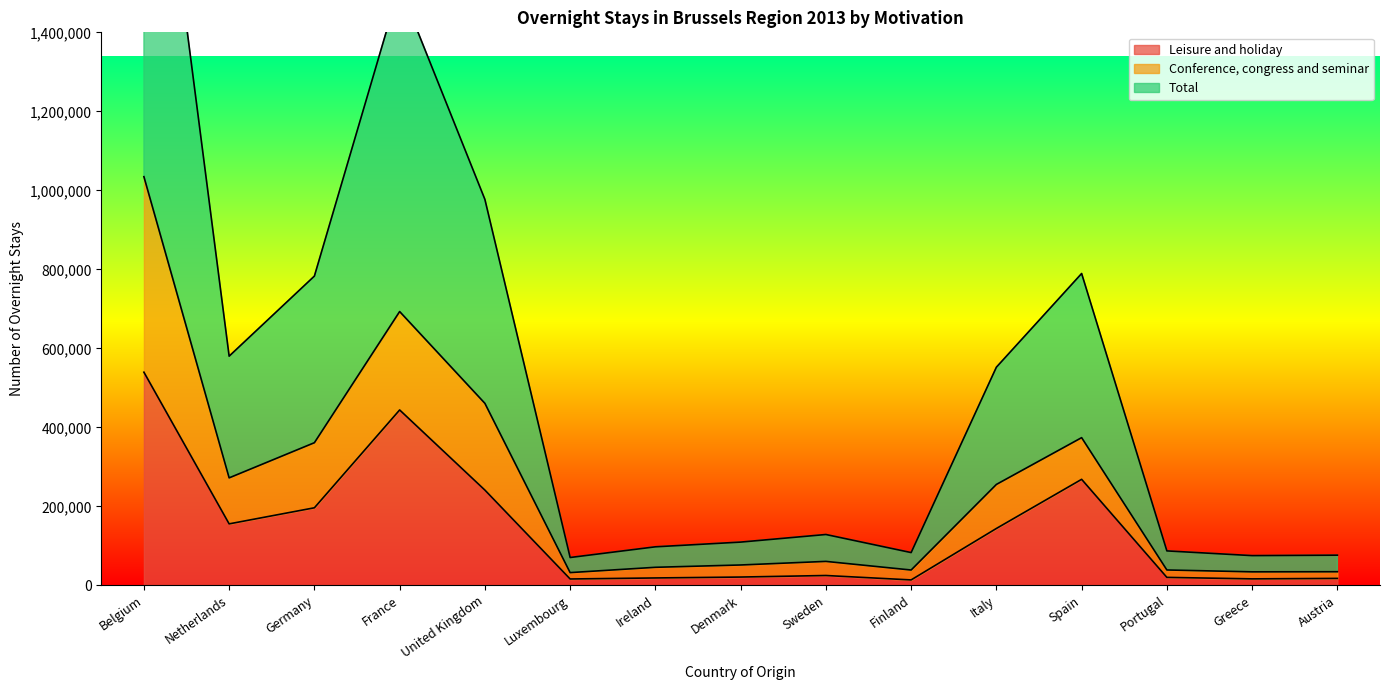

The value of Total at Sweden is 35171. True or false?

False